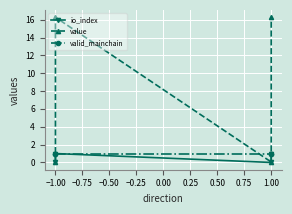

True or false: io_index and value intersect in this chart.

False